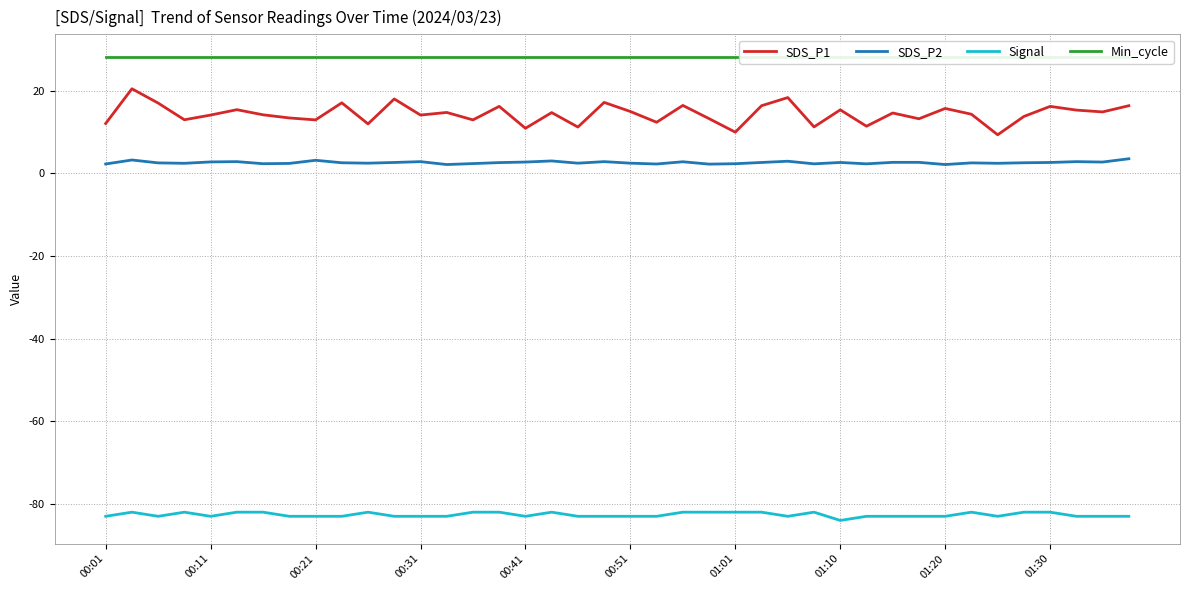

What is the sum of all SDS_P1 values?

573.4